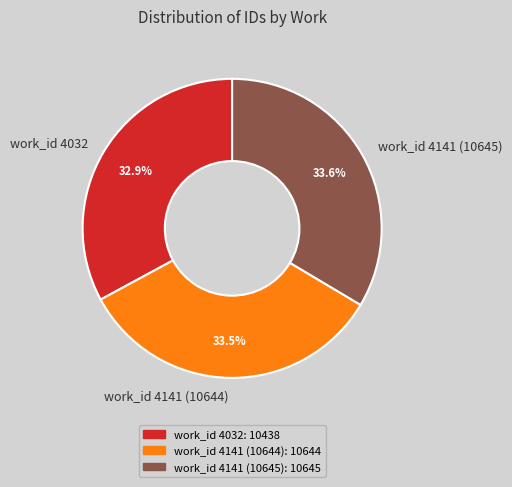

To the nearest percent, what is the average slice percentage?

33%